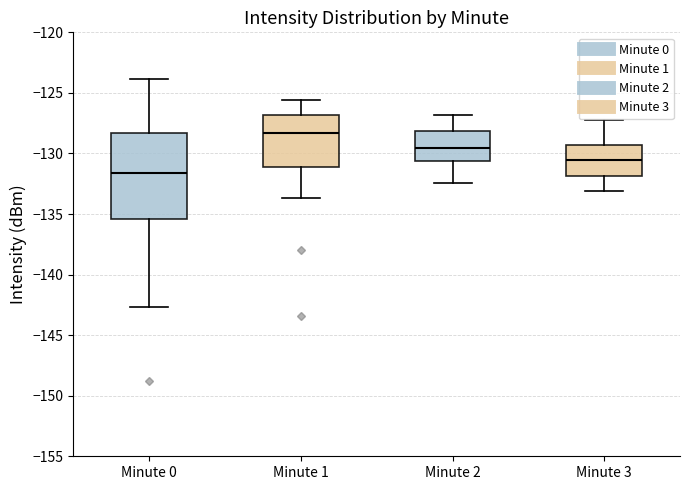

Where does the lower whisker of the box for Minute 2 end on the y-axis? The values are not printed on the chart, so give them approximately, as read against the axis.

-132.5